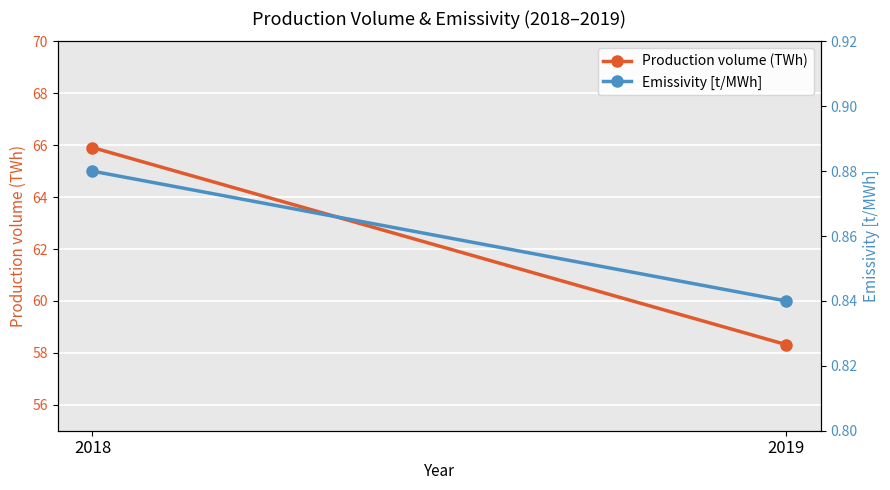

The value of Emissivity [t/MWh] at 2019 is 0.3. True or false?

False